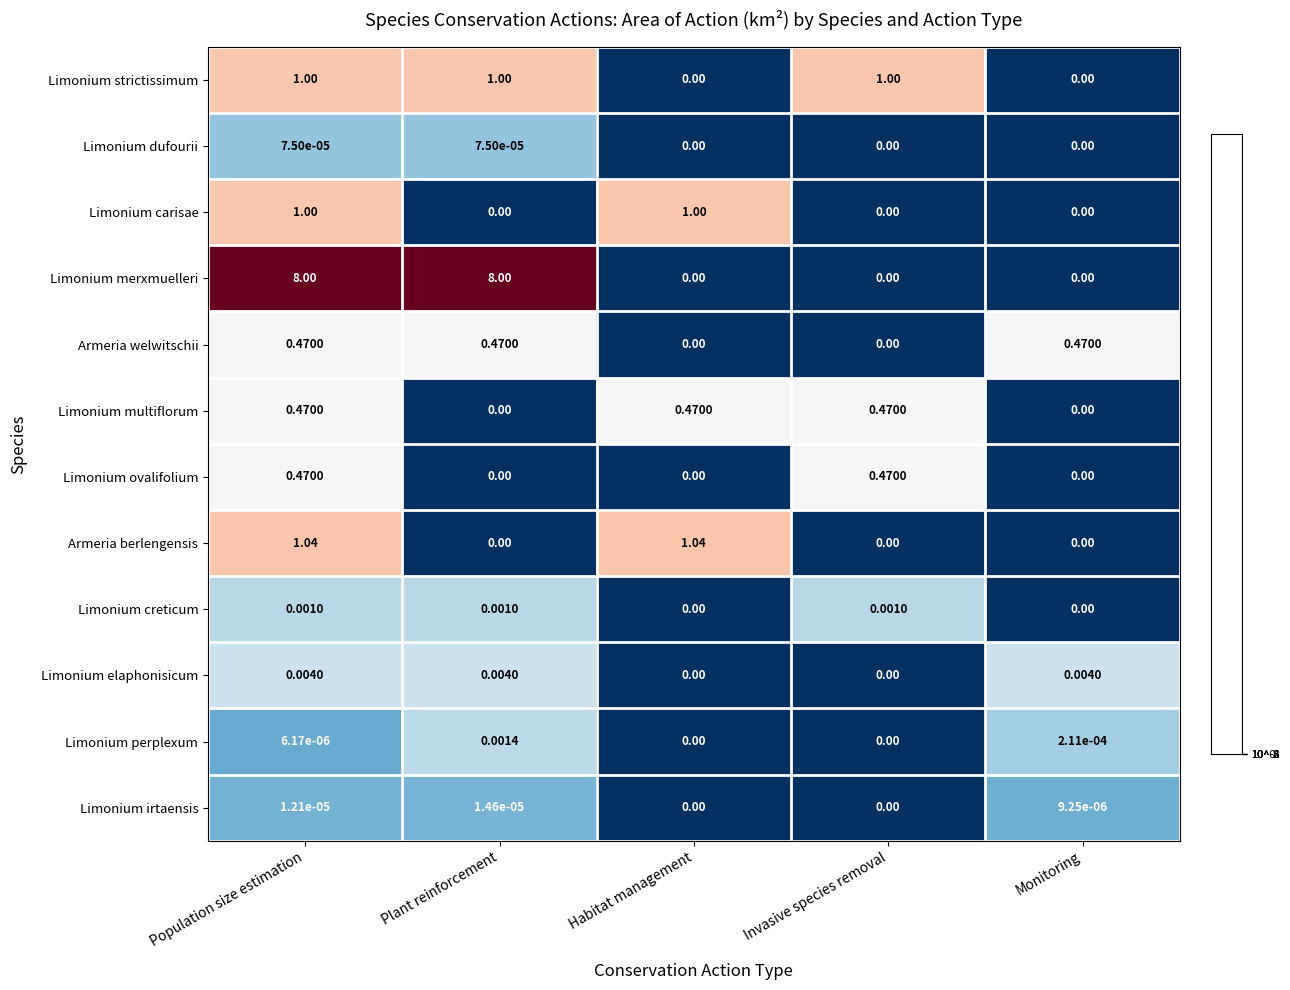

Which series has the largest total across all categories?

Limonium merxmuelleri